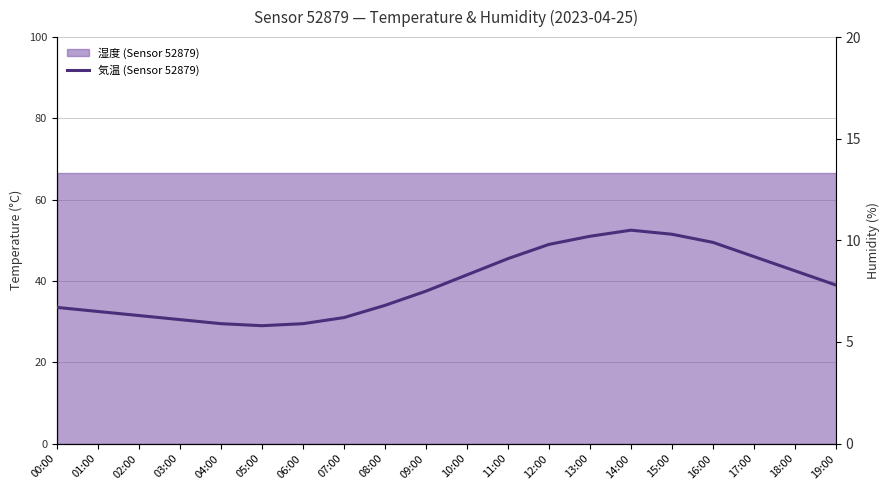

At which label is the value closest to 8?

19:00